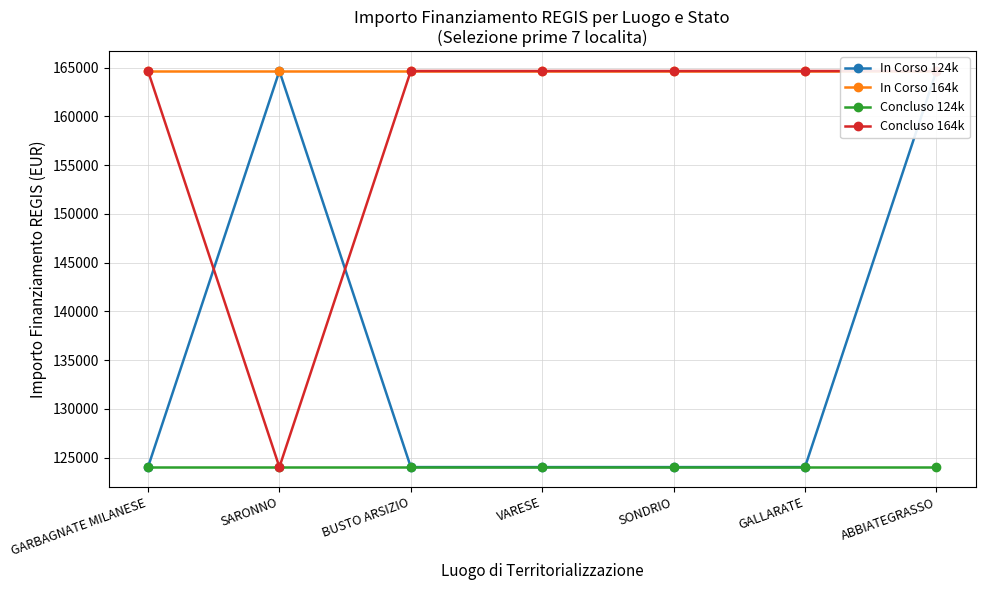

Rank the series by their maximum value, from lowest to highest.

Concluso 124k, In Corso 124k, In Corso 164k, Concluso 164k